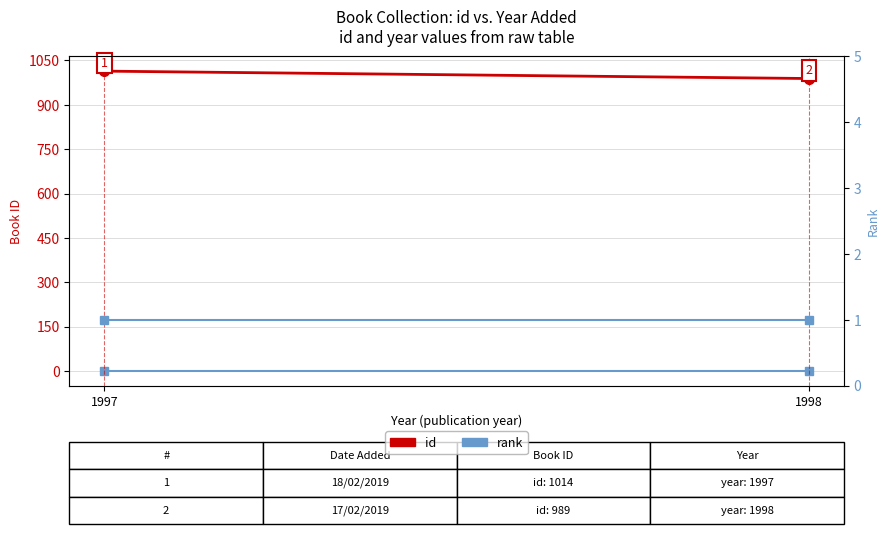

What is the difference between the id values at 1998 and 1997?

25